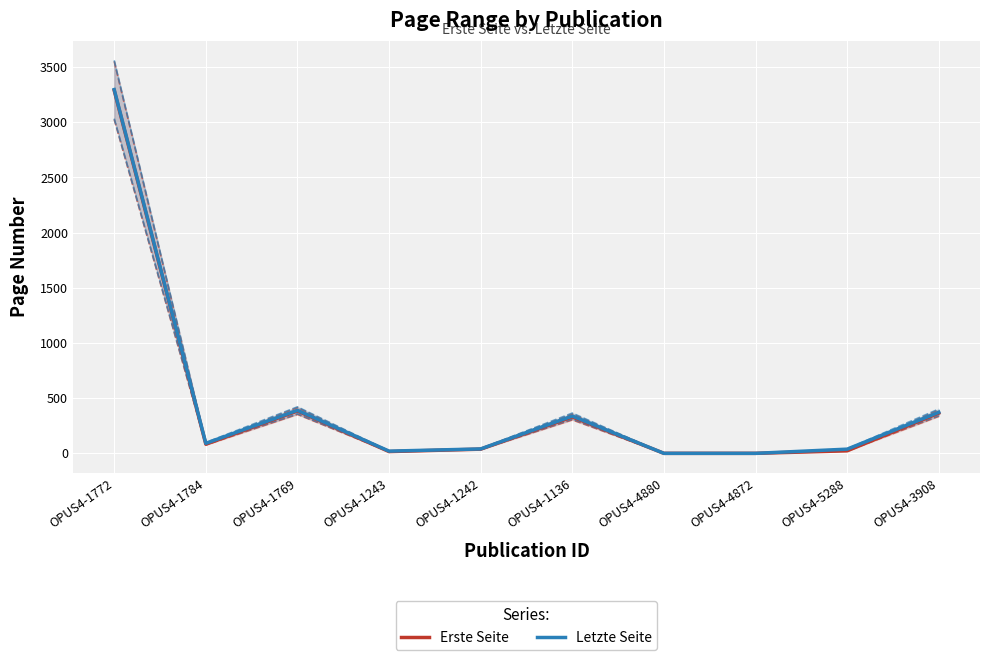

List the series in order of their overall mean, highest first.

Letzte Seite, Erste Seite